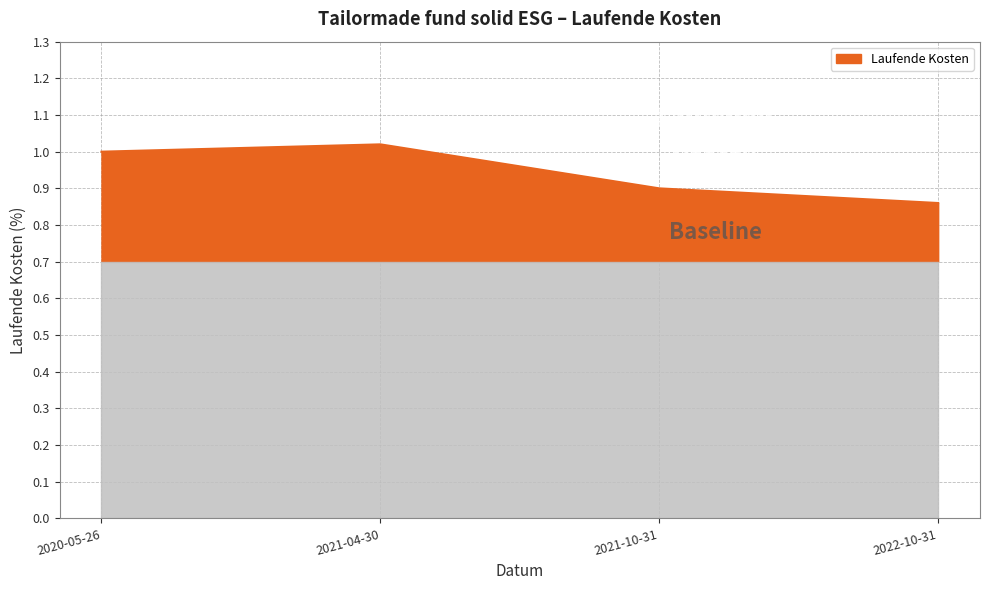

True or false: there are more than 1 points higher than both neighbors.

False